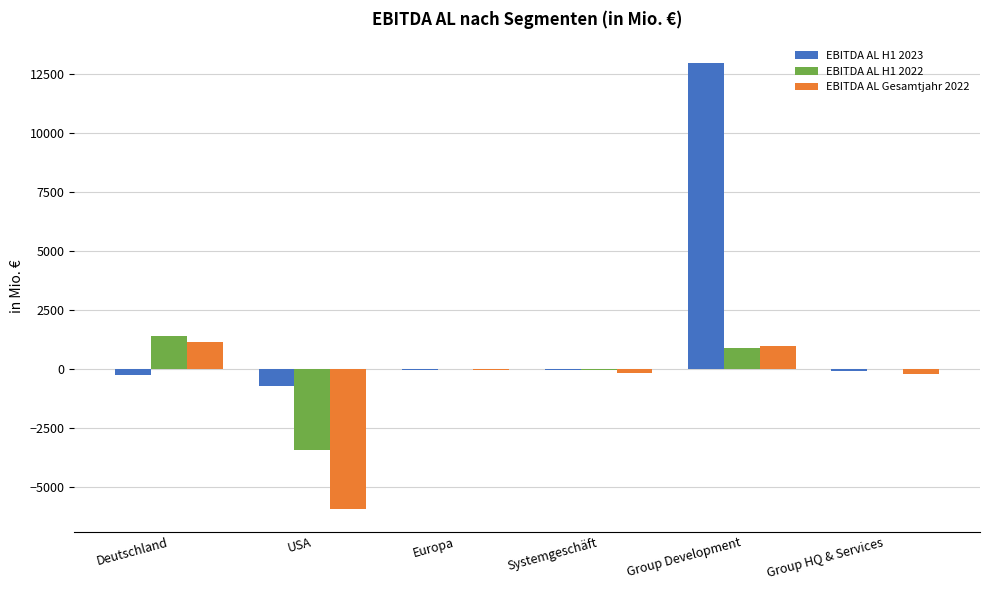

The EBITDA AL Gesamtjahr 2022 series shows -4011 at USA. True or false?

False